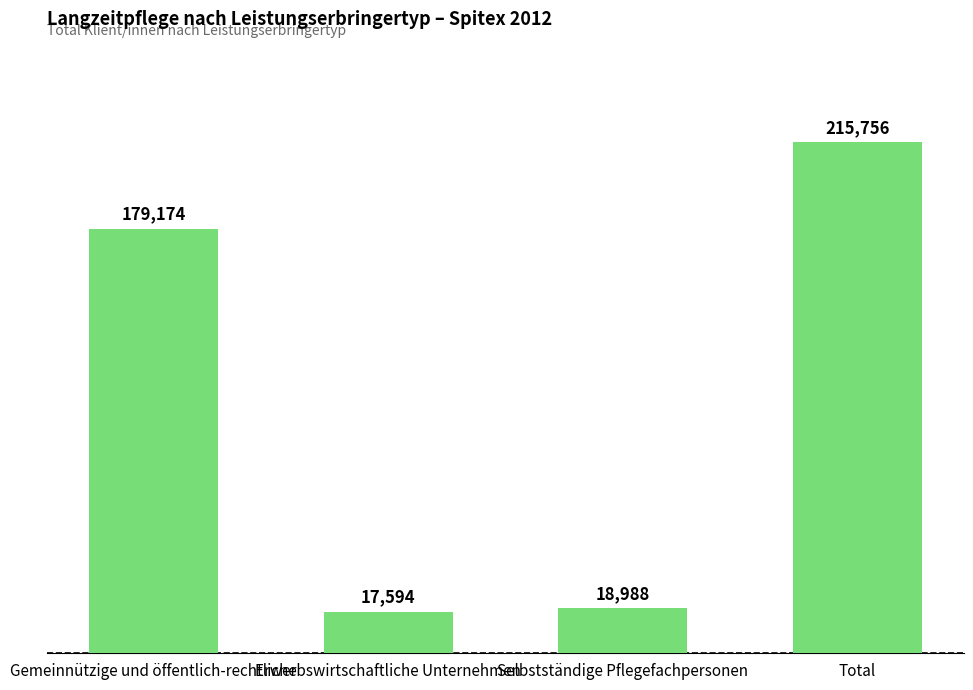

What is the ratio of the value at Selbstständige Pflegefachpersonen to the value at Gemeinnützige und öffentlich-rechtliche?

0.1